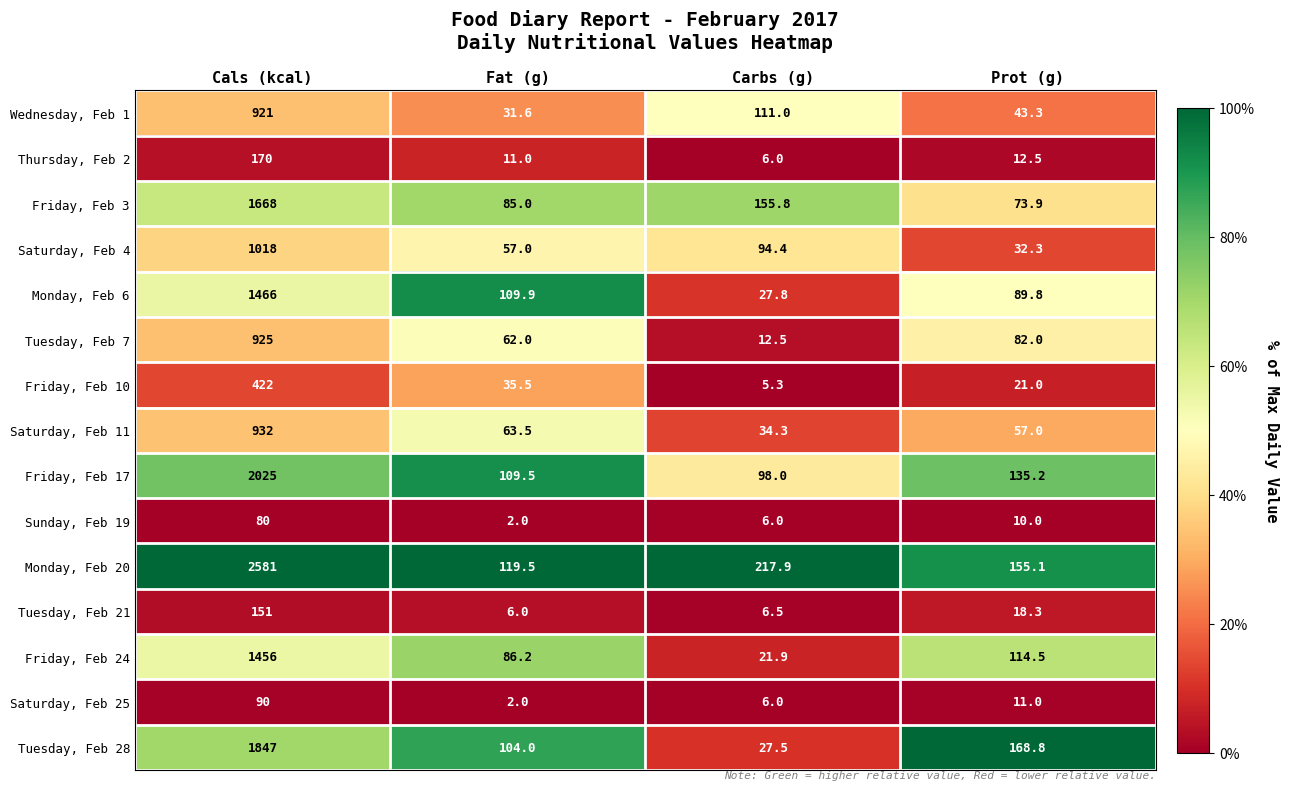

What is the sum of the Friday, Feb 17 values at Prot (g) and Carbs (g)?

233.2